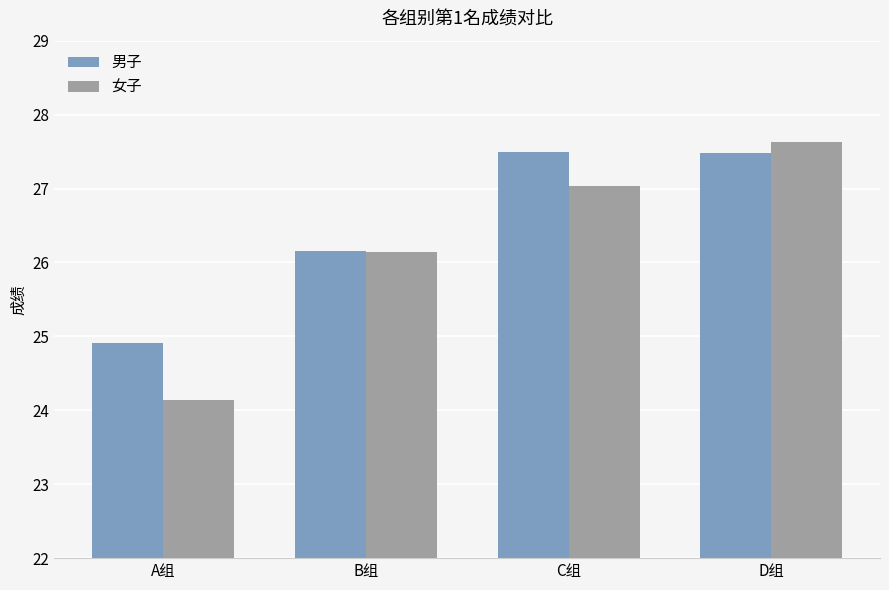

At how many categories does at least one series exceed 26?

3